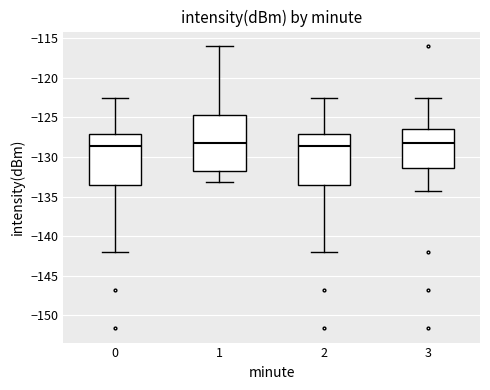

Where does the upper whisker of the box at x = 2 end on the y-axis? The values are not printed on the chart, so give them approximately, as read against the axis.

-122.5